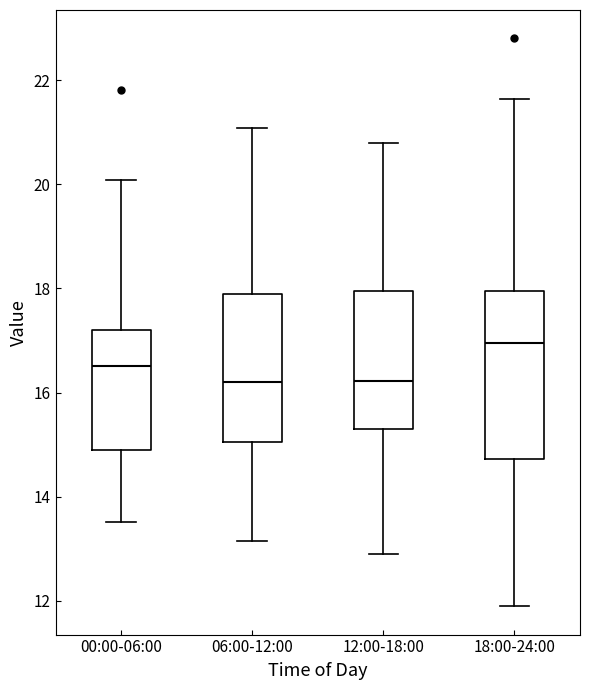

Which box is the tallest, from its lower edge to its upper edge?

18:00-24:00